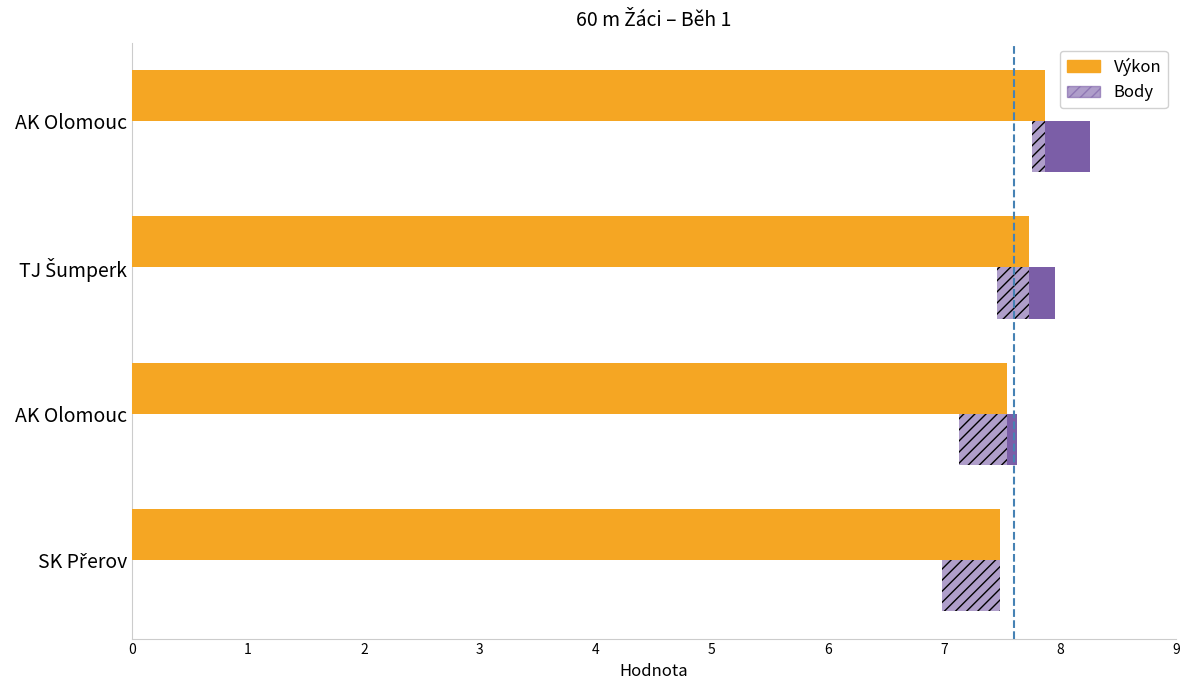

What is the smallest value displayed?

7.5